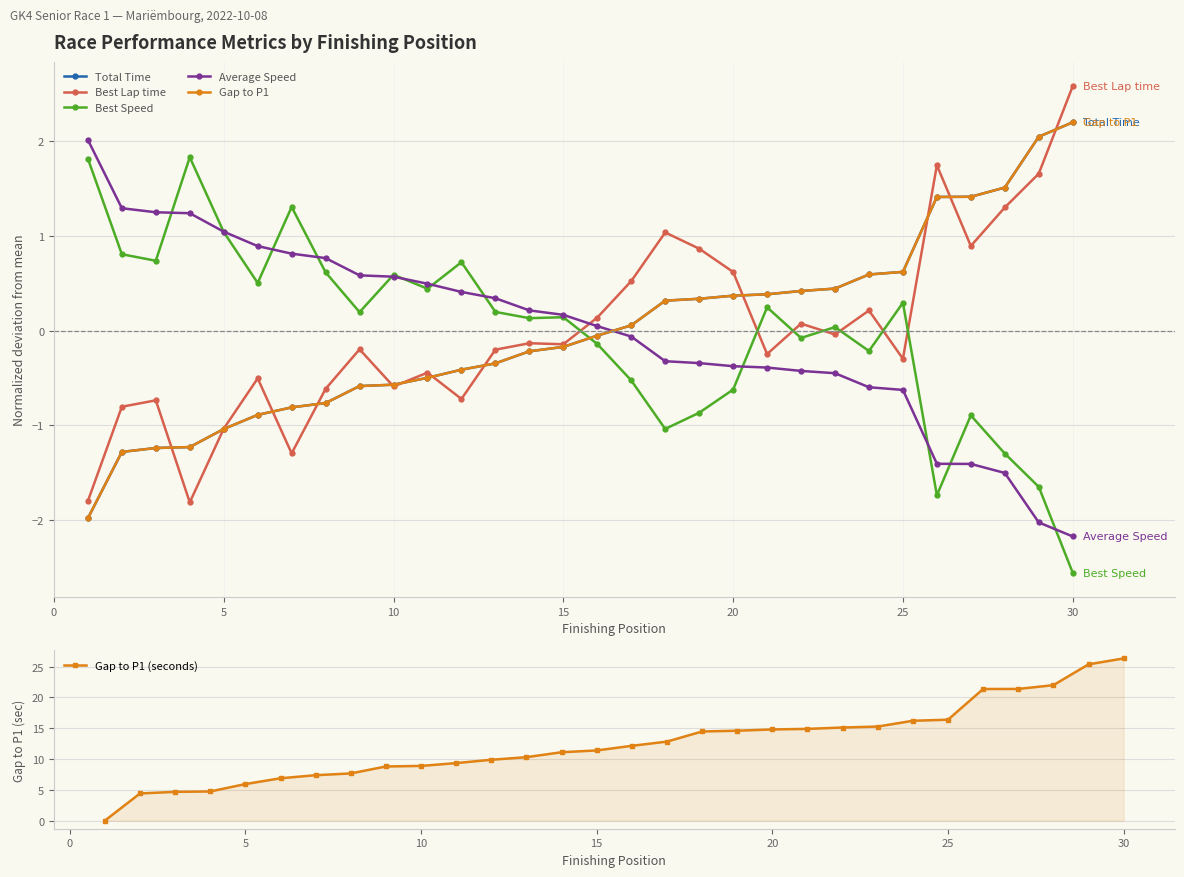

At which label does Gap to P1 (seconds) reach its peak?

30